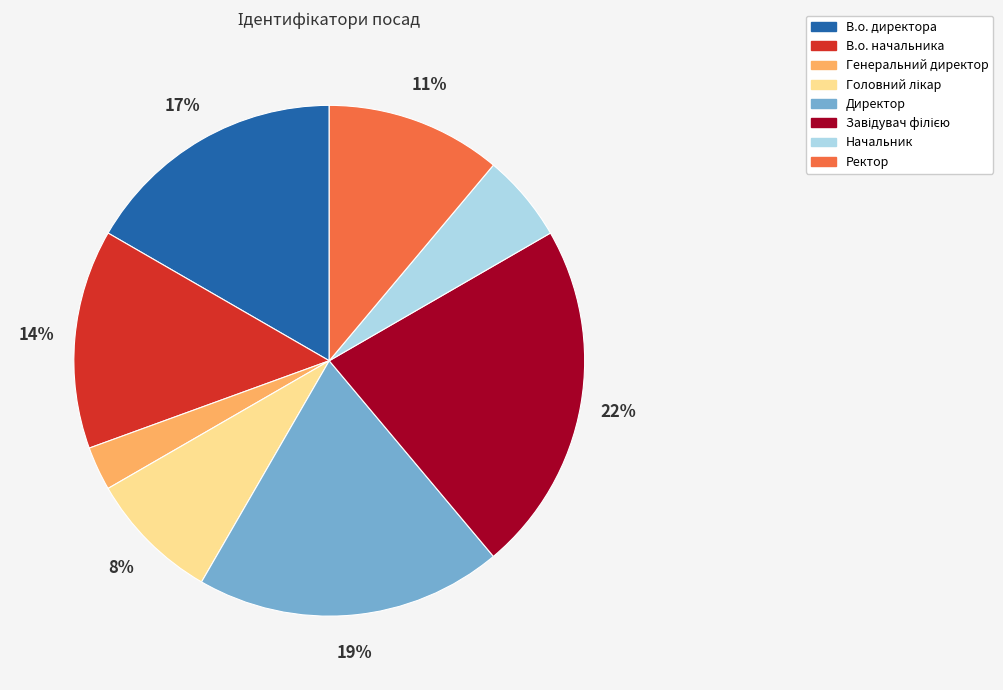

Which has a higher value, Директор or В.о. начальника?

Директор